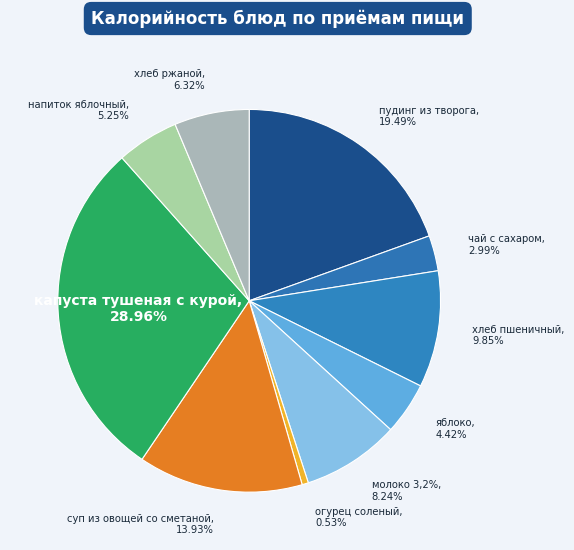

To the nearest percent, what portion does хлеб пшеничный represent?

10%